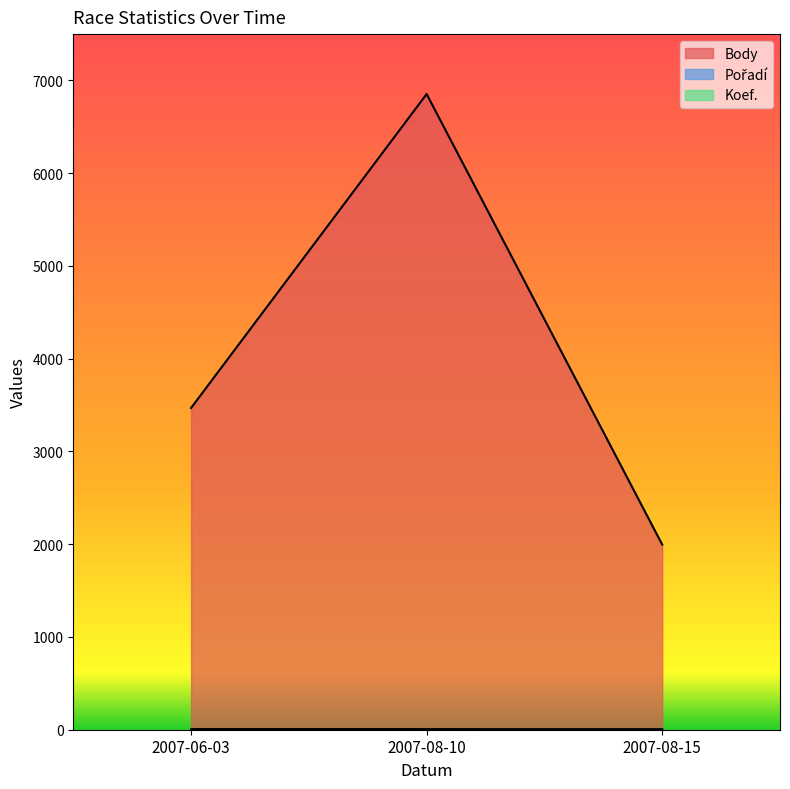

How many lines are shown in the chart?

3